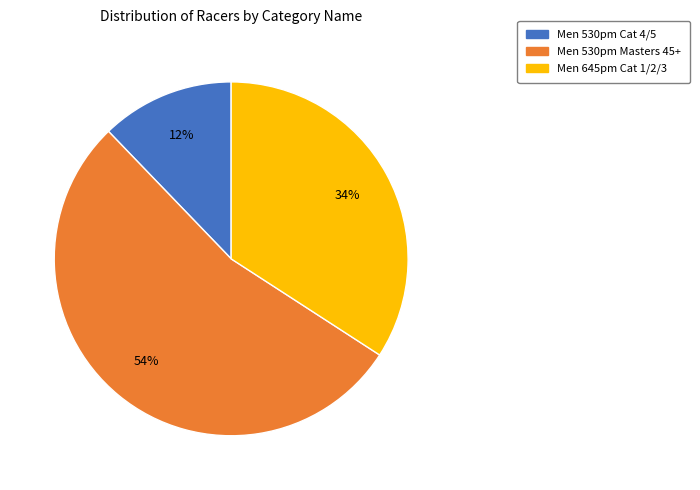

To the nearest percent, what portion does Men 645pm Cat 1/2/3 represent?

34%